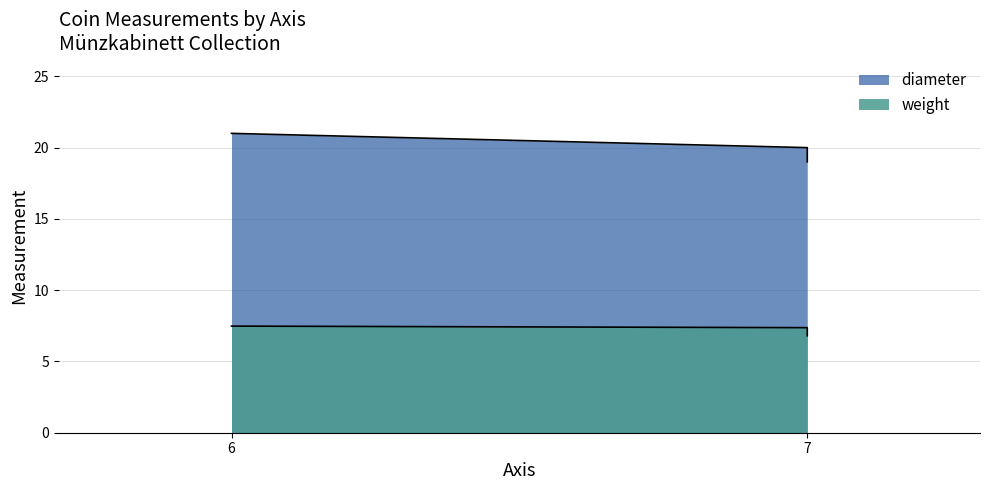

How many lines are shown in the chart?

2